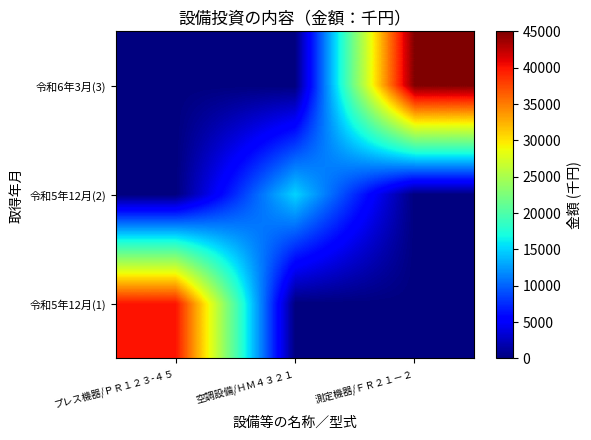

Which label corresponds to the smallest value in the chart?

空調設備/ＨＭ４３２１